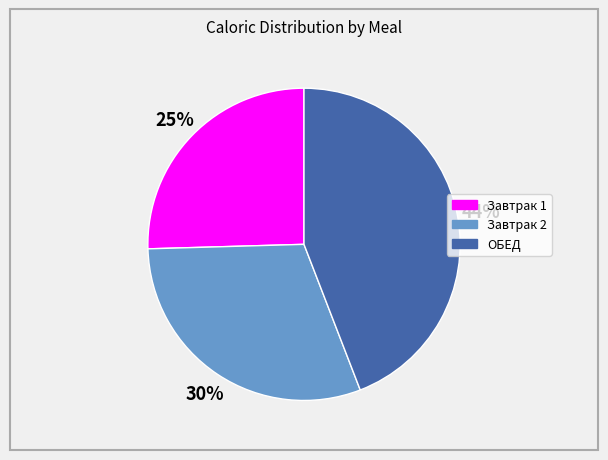

Does Завтрак 2 represent more than half of the total?

No